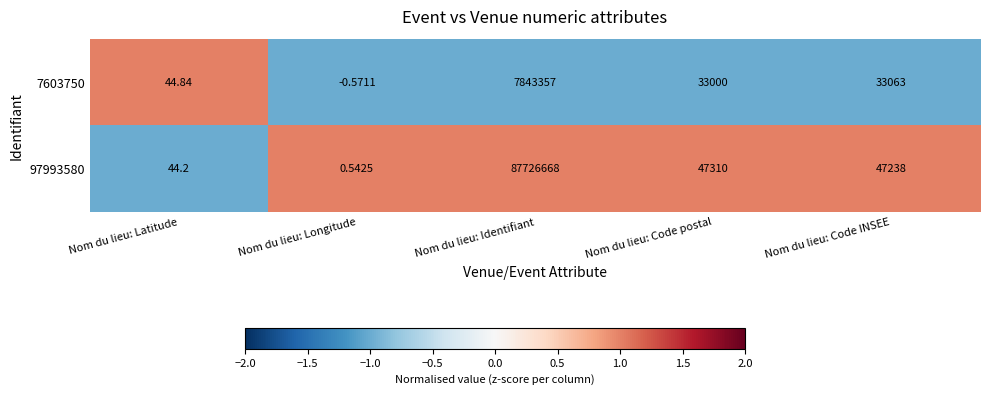

How many distinct data groups are displayed?

2